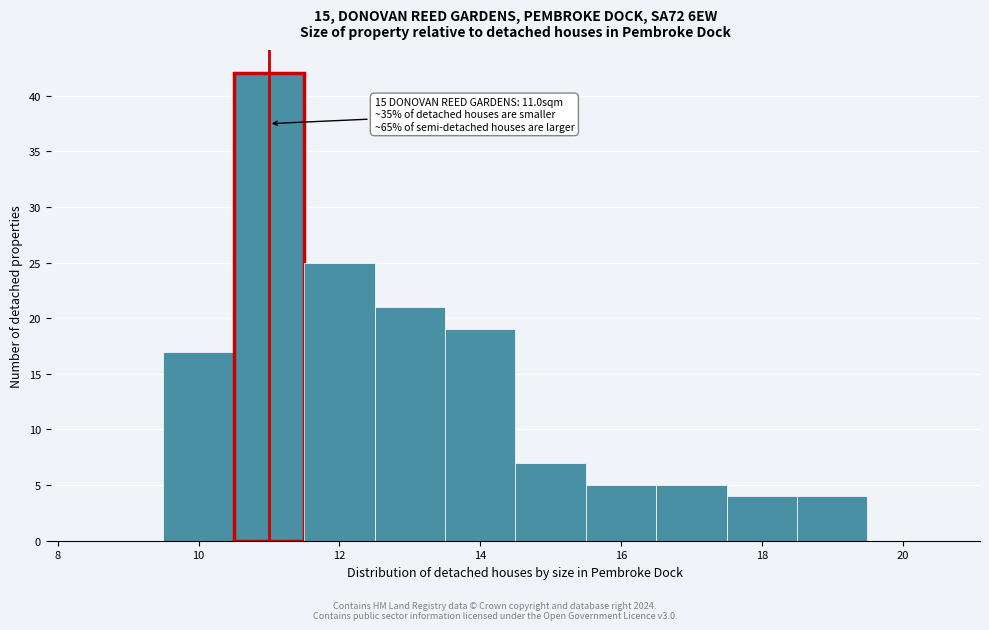

Which range on the x-axis has the tallest bar?

10.5 to 11.5